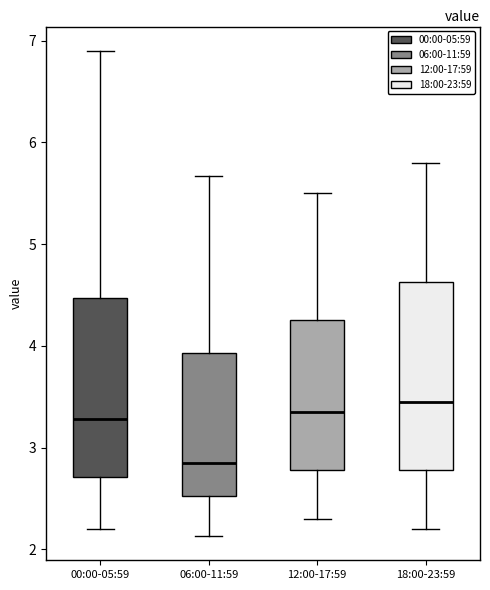

Where does the median line of the box for 00:00-05:59 sit on the y-axis? The values are not printed on the chart, so give them approximately, as read against the axis.

3.3